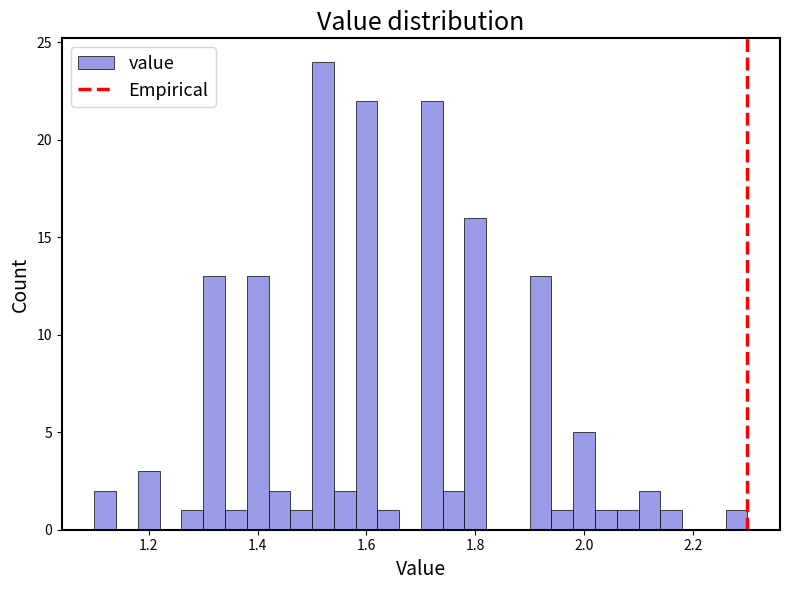

Read against the x-axis, roughly where is the centre of the tallest bar?

1.52